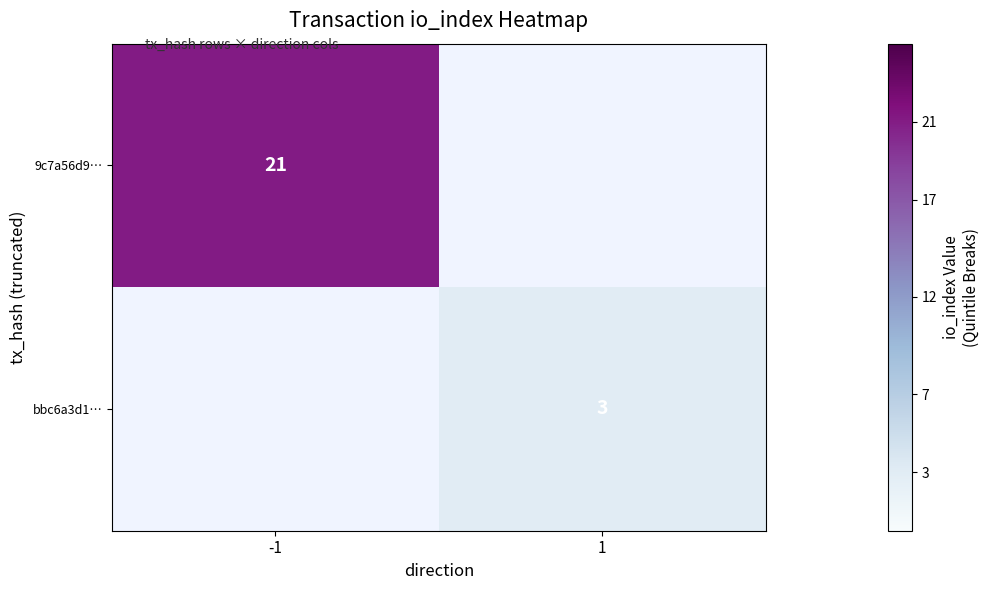

The value of bbc6a3d1… at 1 is 5. True or false?

False